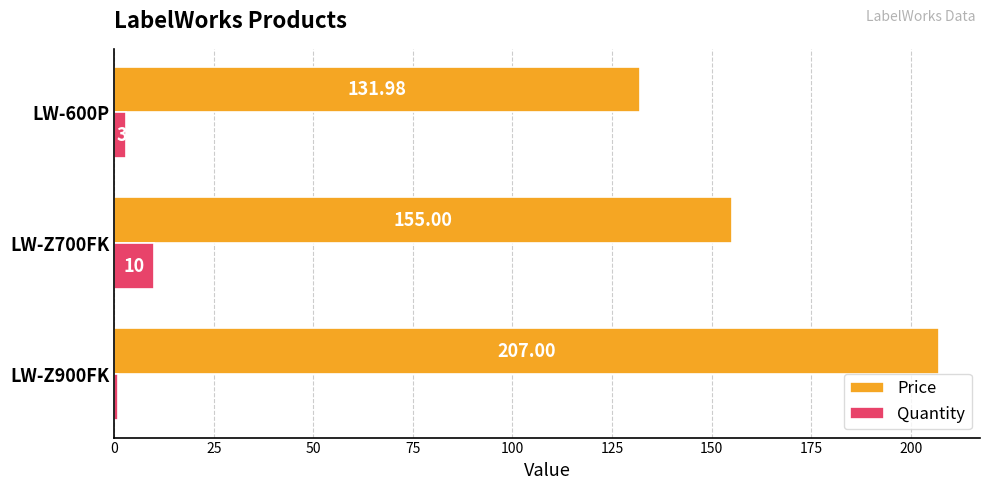

What is the total value across all series at LW-Z900FK?

208.0